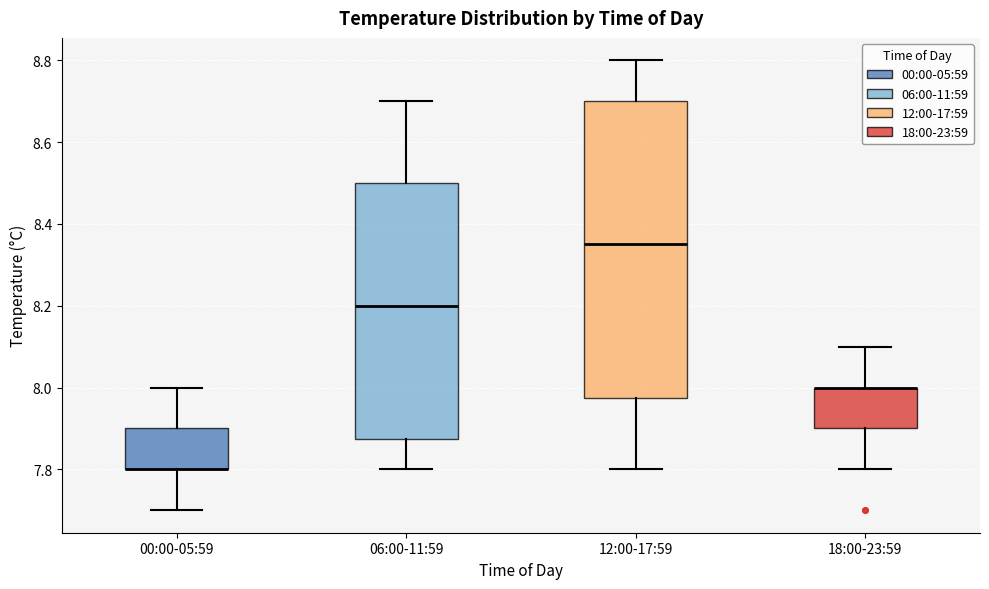

Reading left to right, read every box against the y-axis: the position of its median line, the range the box covers, and the ends of its whiskers. The values are not printed on the chart, so give them approximately, as read against the axis.

00:00-05:59: median 7.80 (drawn on the box's lower edge), box 7.80 to 7.90, whiskers 7.70 to 8.00
06:00-11:59: median 8.20, box 7.88 to 8.50, whiskers 7.80 to 8.70
12:00-17:59: median 8.36, box 7.98 to 8.70, whiskers 7.80 to 8.80
18:00-23:59: median 8.00 (drawn on the box's upper edge), box 7.90 to 8.00, whiskers 7.80 to 8.10